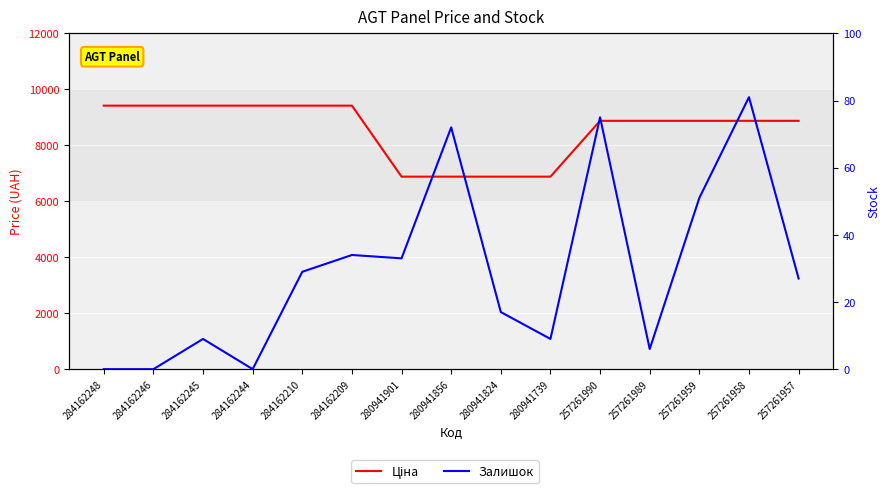

Reading left to right, what are all the values shown in this chart?

Ціна: 9416.9	9416.9	9416.9	9416.9	9416.9	9416.9	6879.5	6879.5	6879.5	6879.5	8874.6	8874.6	8874.6	8874.6	8874.6
Залишок: 0.0	0.0	9.0	0.0	29.0	34.0	33.0	72.0	17.0	9.0	75.0	6.0	51.0	81.0	27.0